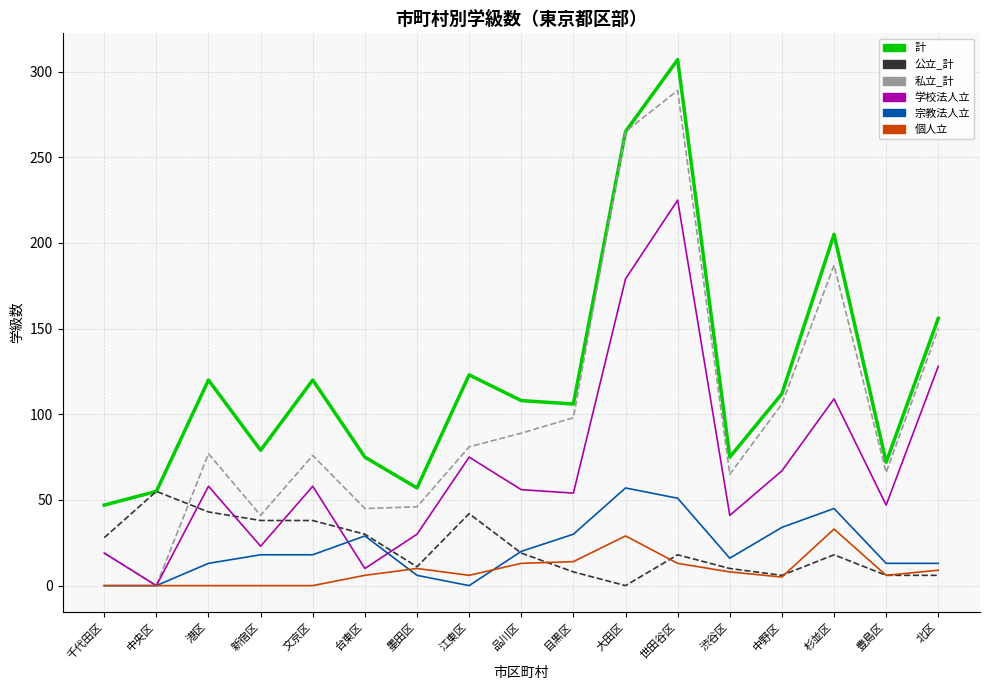

What is the highest value of the 学校法人立 series?

225